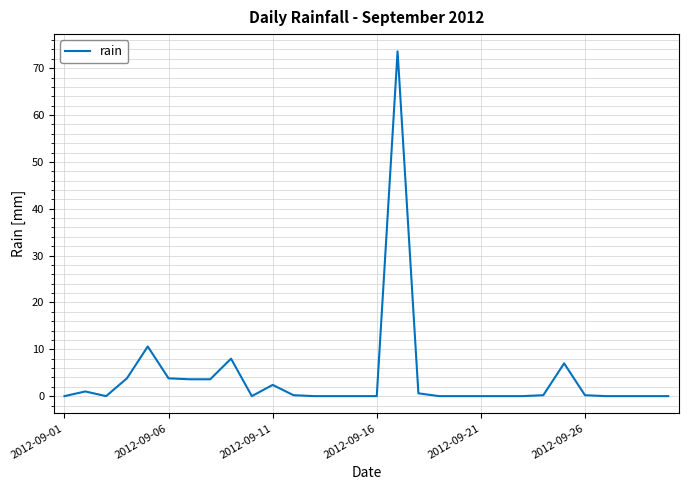

What is the average value?

4.0